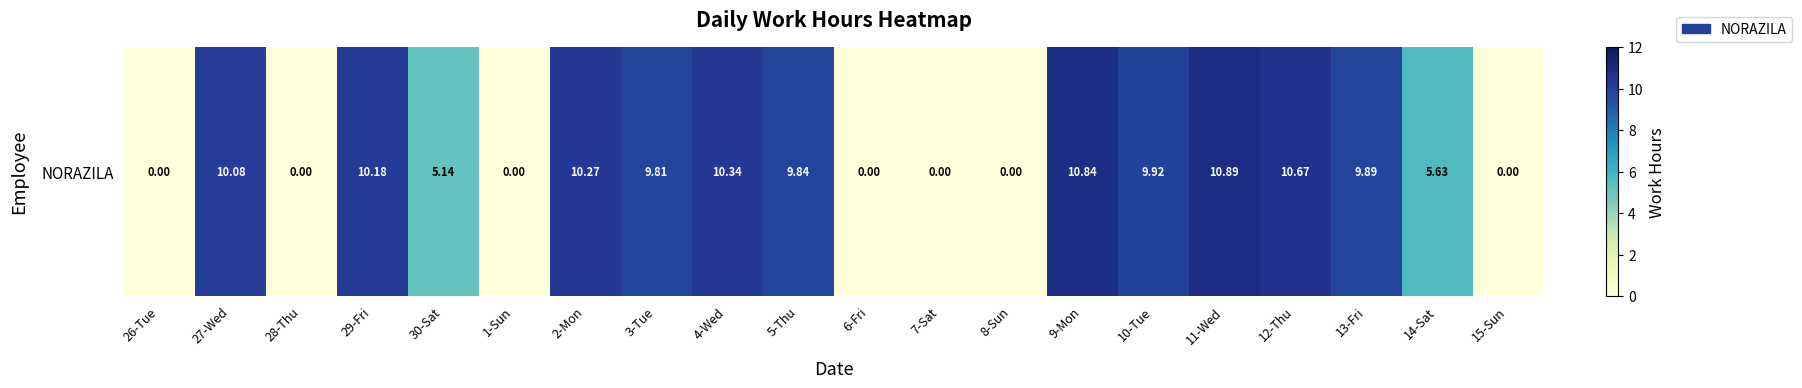

How many data points are above 9?

11